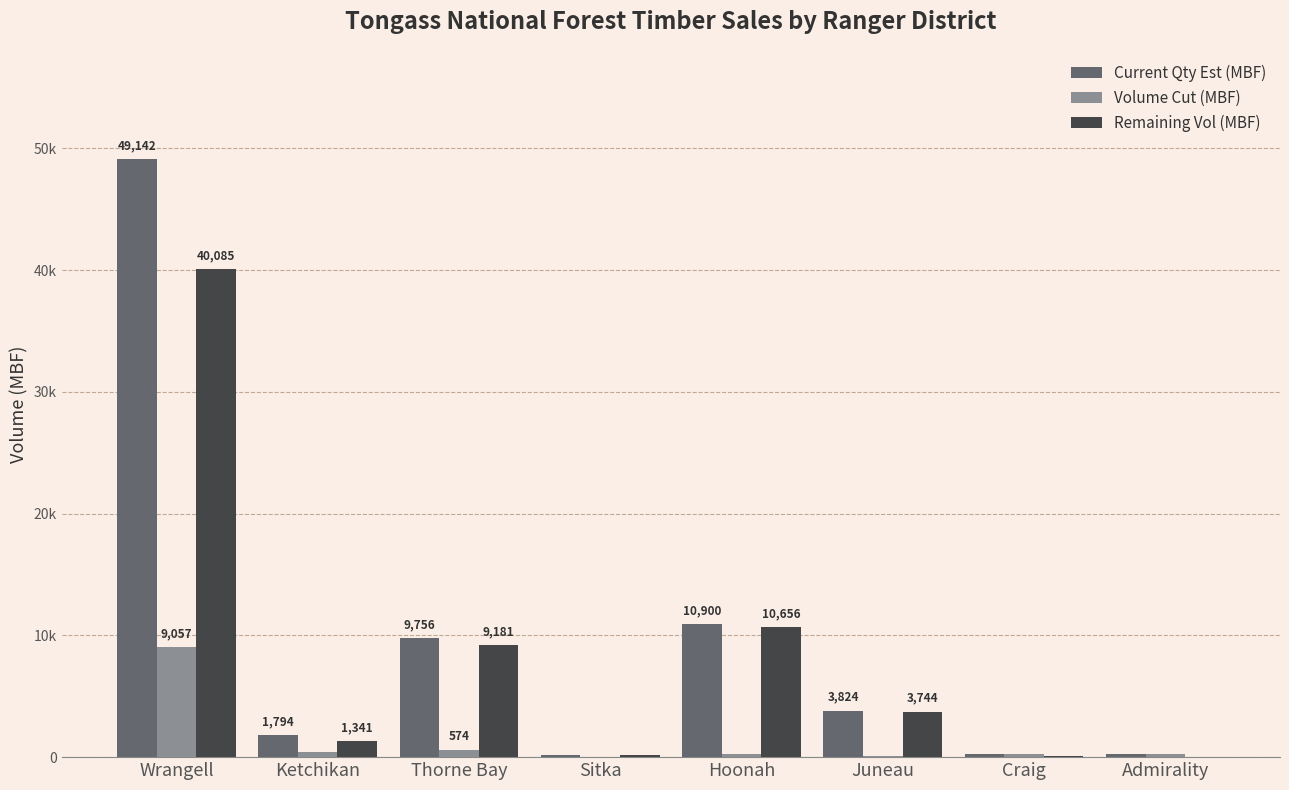

What are all the series names shown in the legend?

Current Qty Est (MBF), Volume Cut (MBF), Remaining Vol (MBF)